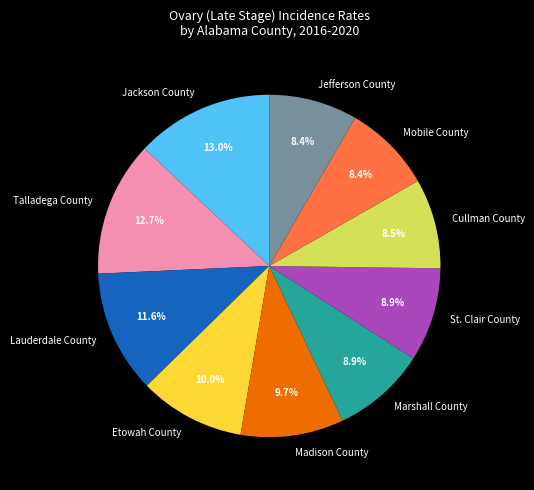

How many segments does this pie chart have?

10